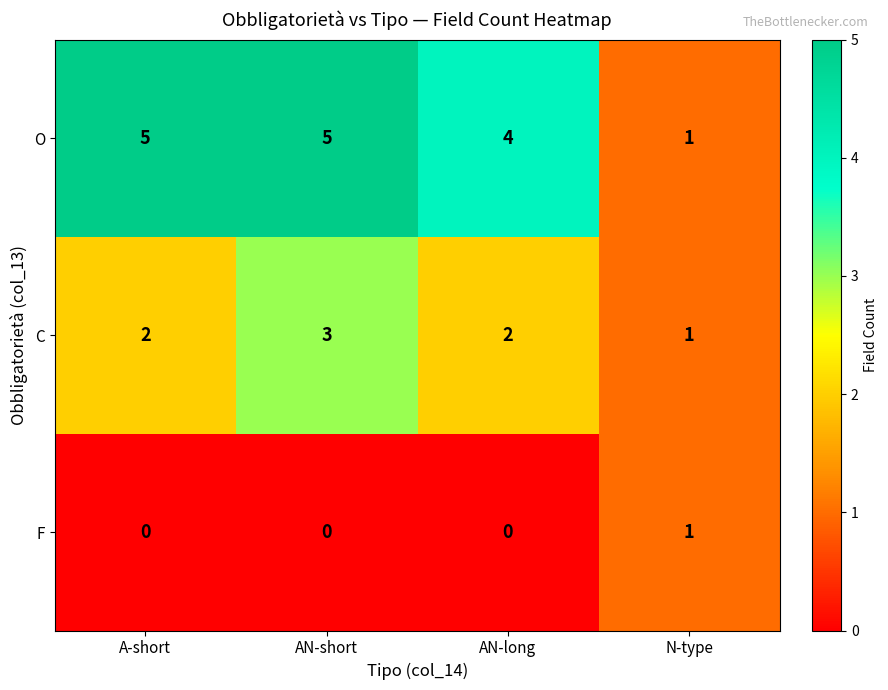

List the series in order of their overall mean, lowest first.

F, C, O